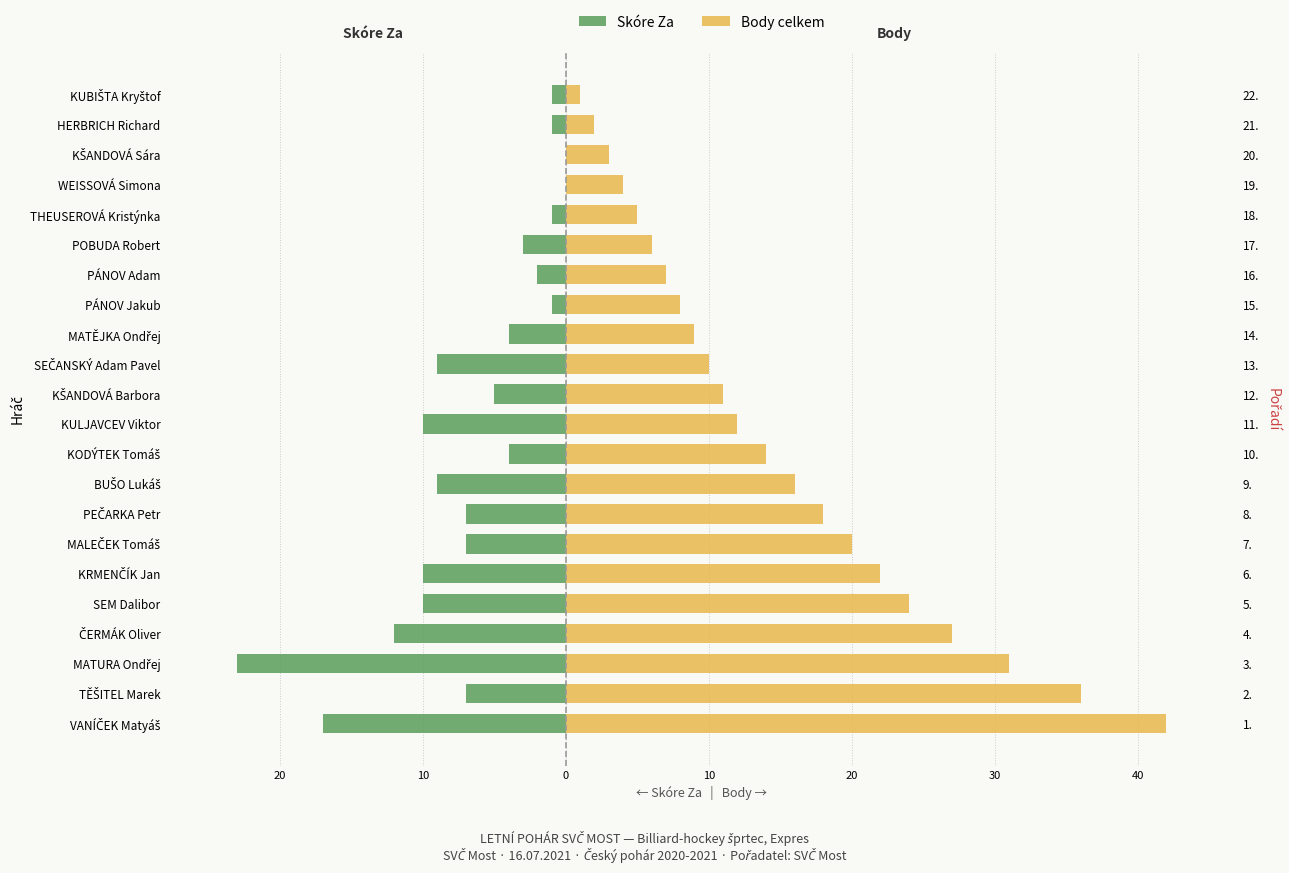

Which series changed the most between SEČANSKÝ Adam Pavel and PÁNOV Adam?

Skóre Za